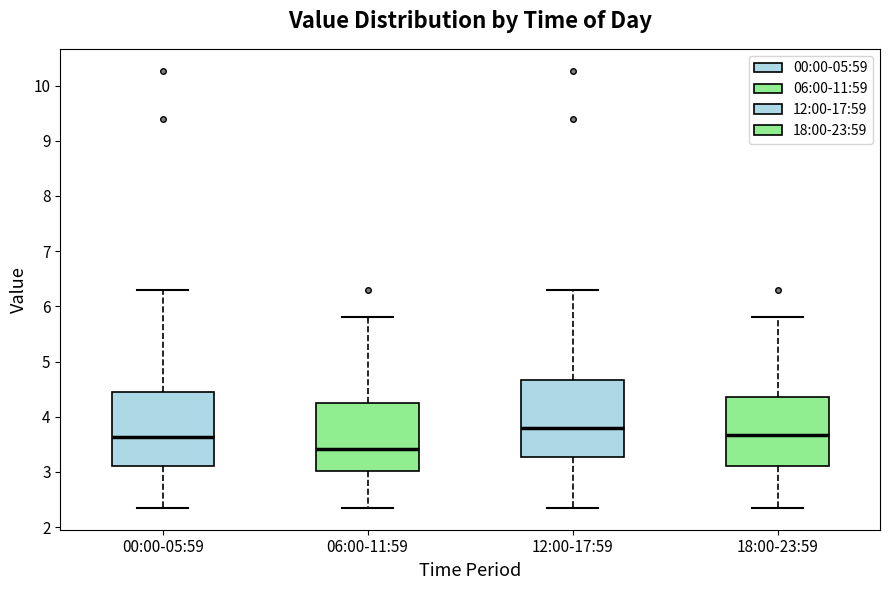

Reading left to right, read every box against the y-axis: the position of its median line, the range the box covers, and the ends of its whiskers. The values are not printed on the chart, so give them approximately, as read against the axis.

00:00-05:59: median 3.6, box 3.1 to 4.4, whiskers 2.4 to 6.3
06:00-11:59: median 3.4, box 3.0 to 4.3, whiskers 2.4 to 5.8
12:00-17:59: median 3.8, box 3.3 to 4.7, whiskers 2.4 to 6.3
18:00-23:59: median 3.7, box 3.1 to 4.4, whiskers 2.4 to 5.8